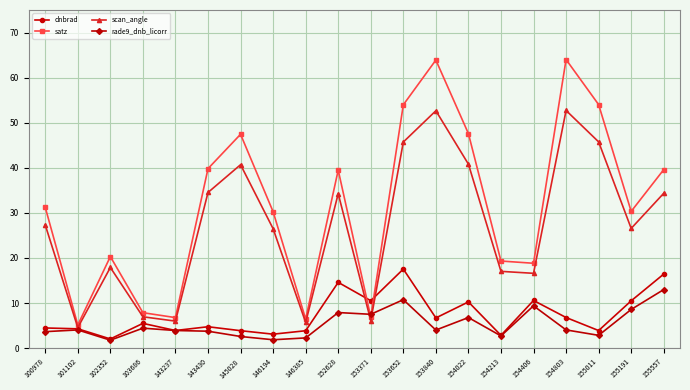

What are all the series names shown in the legend?

dnbrad, satz, scan_angle, rade9_dnb_licorr